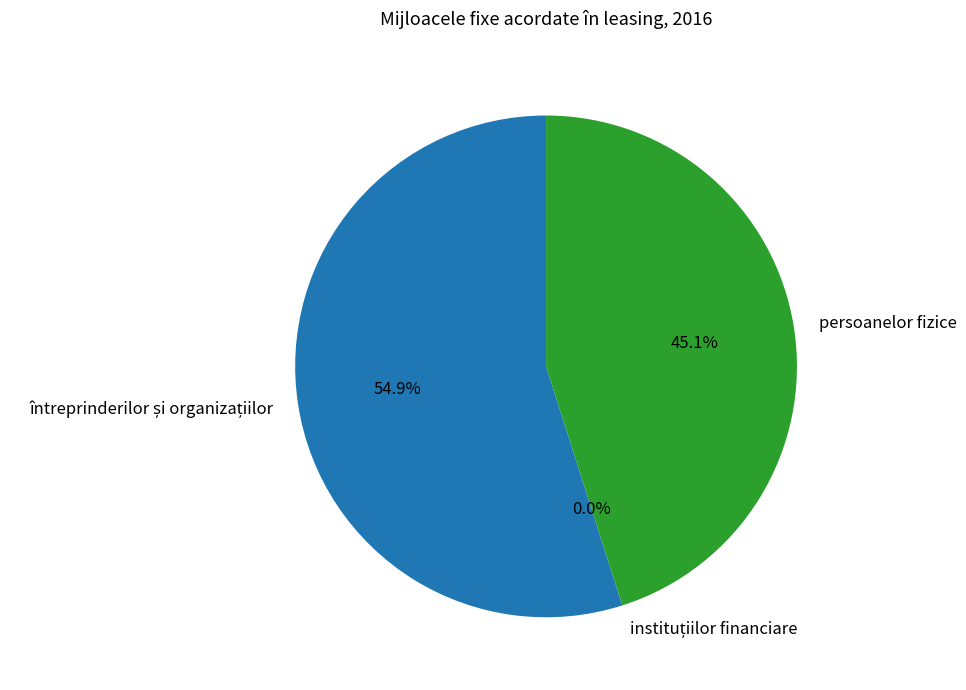

To the nearest percent, what is the difference between the întreprinderilor și organizațiilor and persoanelor fizice slice percentages?

10%